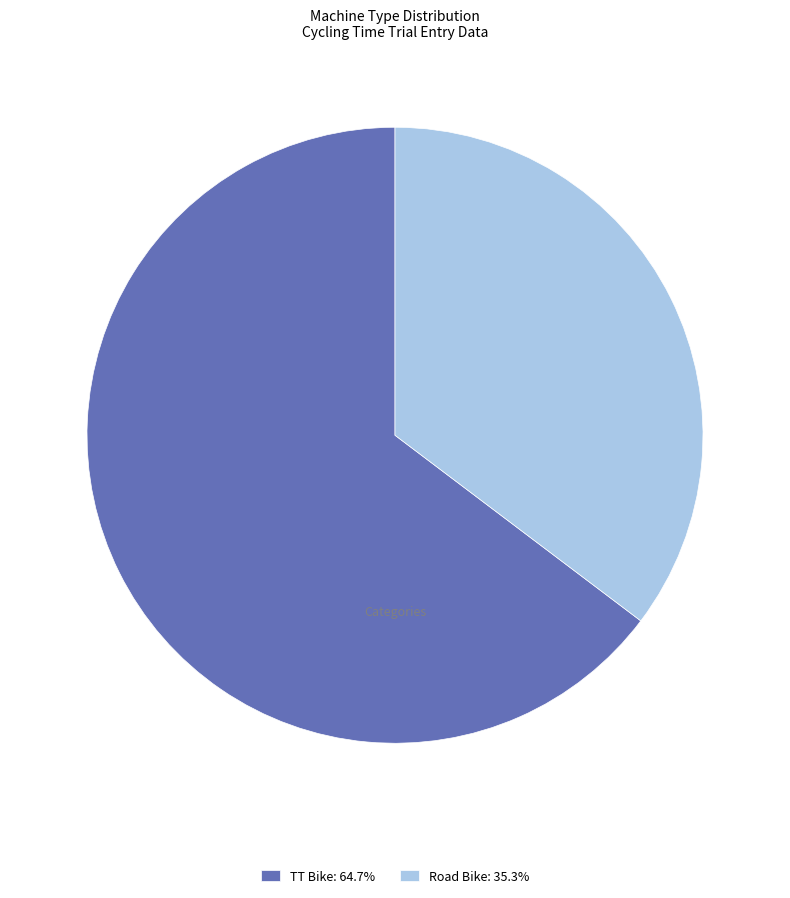

What is the ratio of the value at TT Bike: 64.7% to the value at Road Bike: 35.3%?

1.8